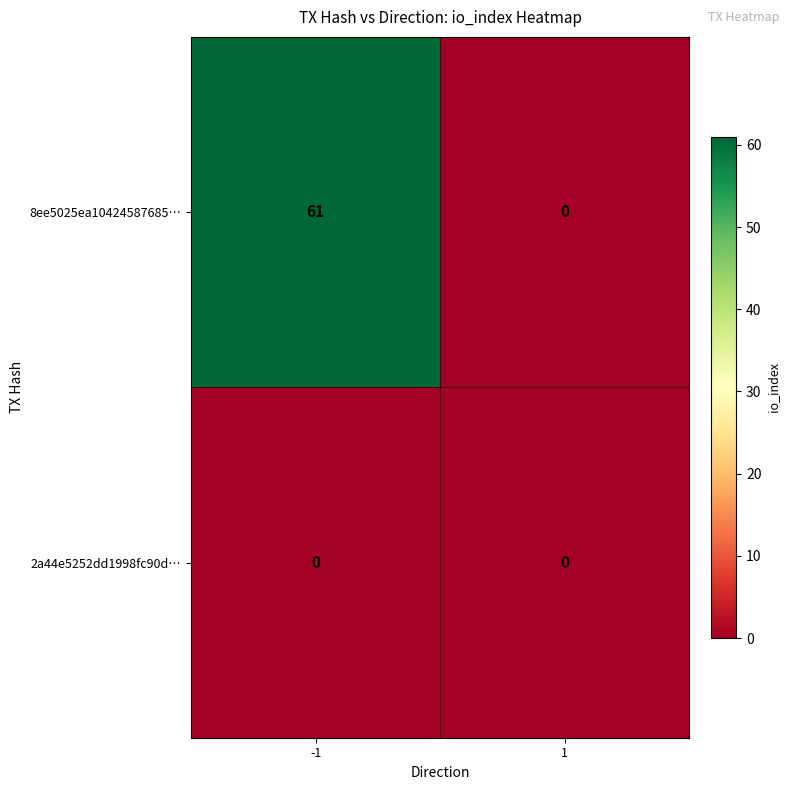

Rank the series at -1 from highest to lowest value.

8ee5025ea10424587685…, 2a44e5252dd1998fc90d…